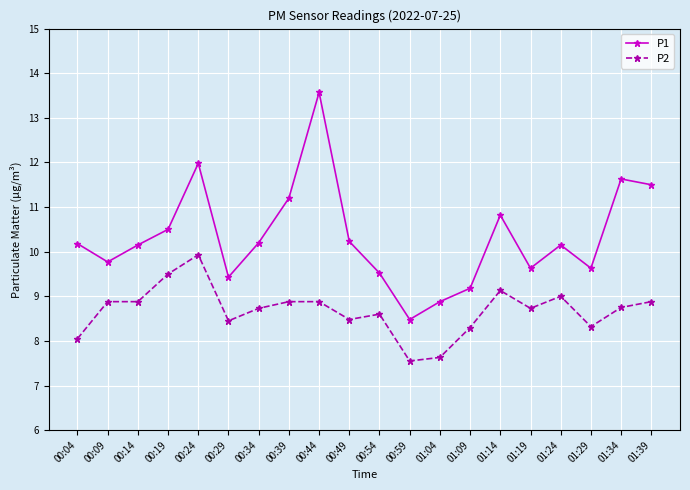

What are all the series names shown in the legend?

P1, P2